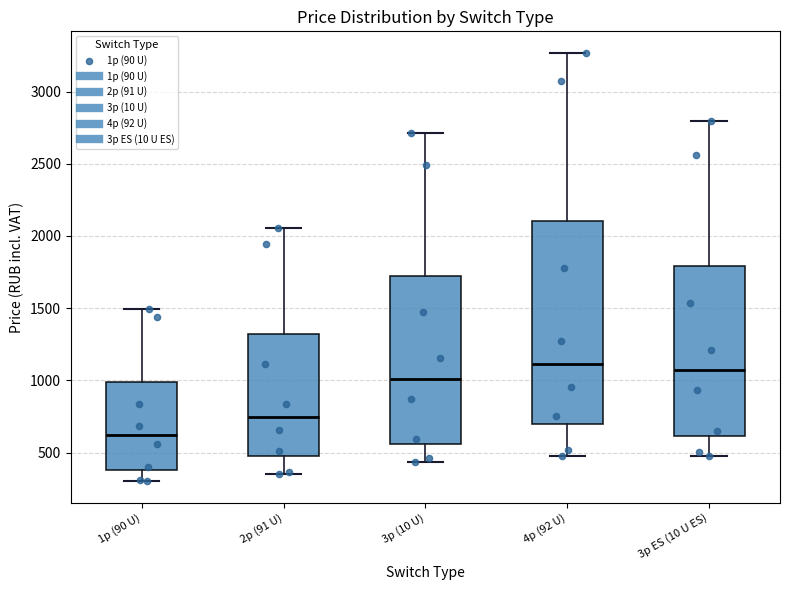

Comparing the boxes themselves (not the whiskers), which one is the tallest?

4p (92 U)